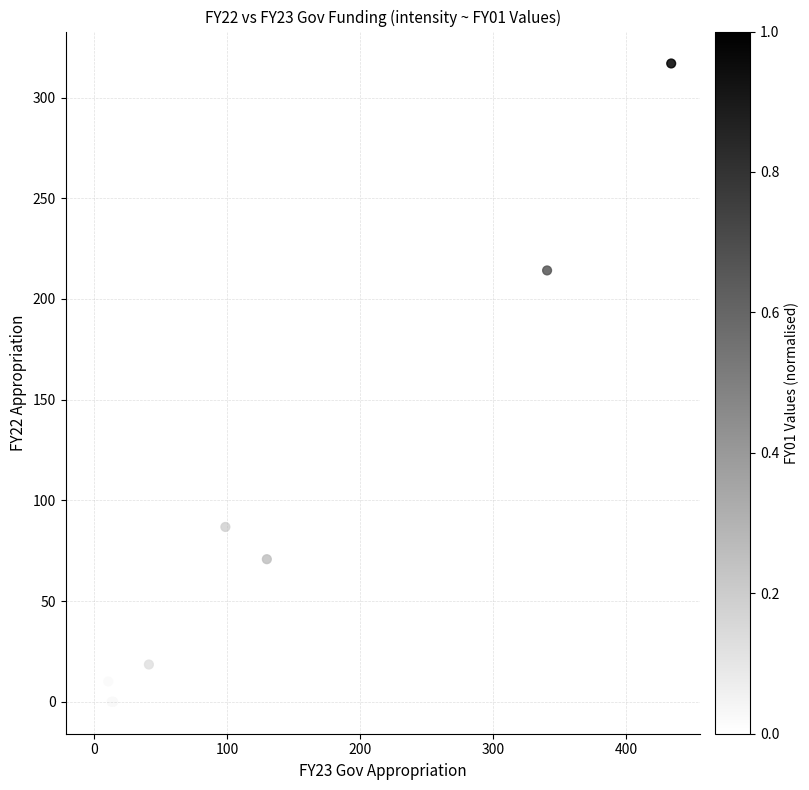

What Y value in the scatter plot is closest to 158?

214.2